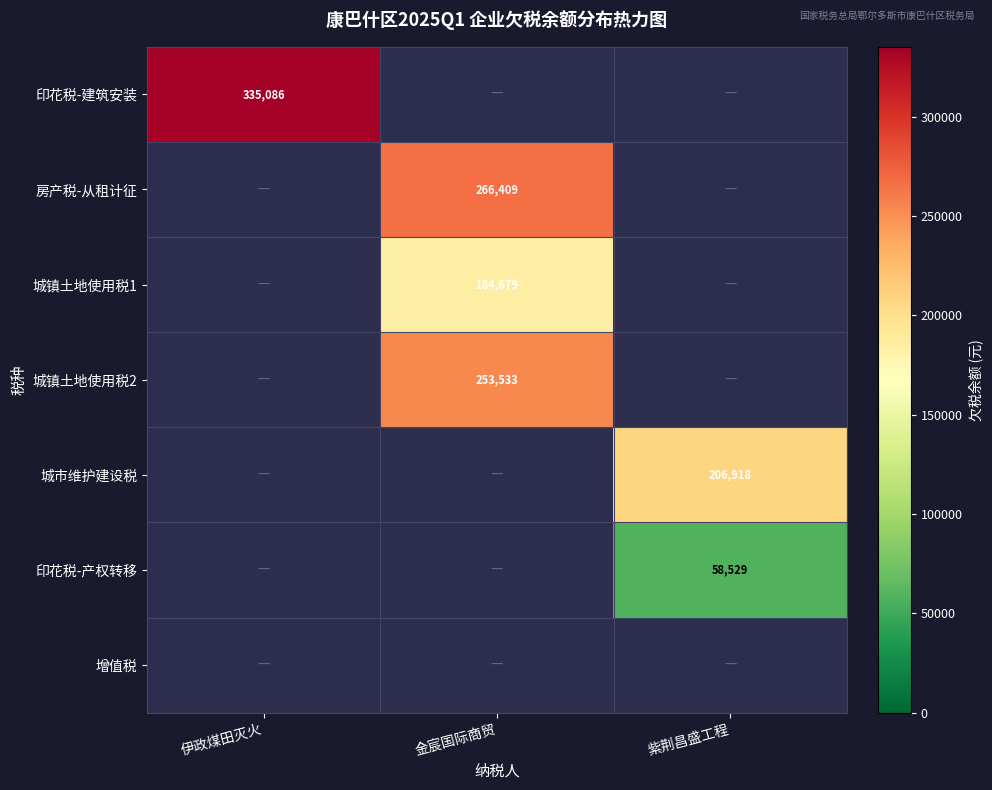

Between 伊政煤田灭火 and 金宸国际商贸, which is larger?

金宸国际商贸